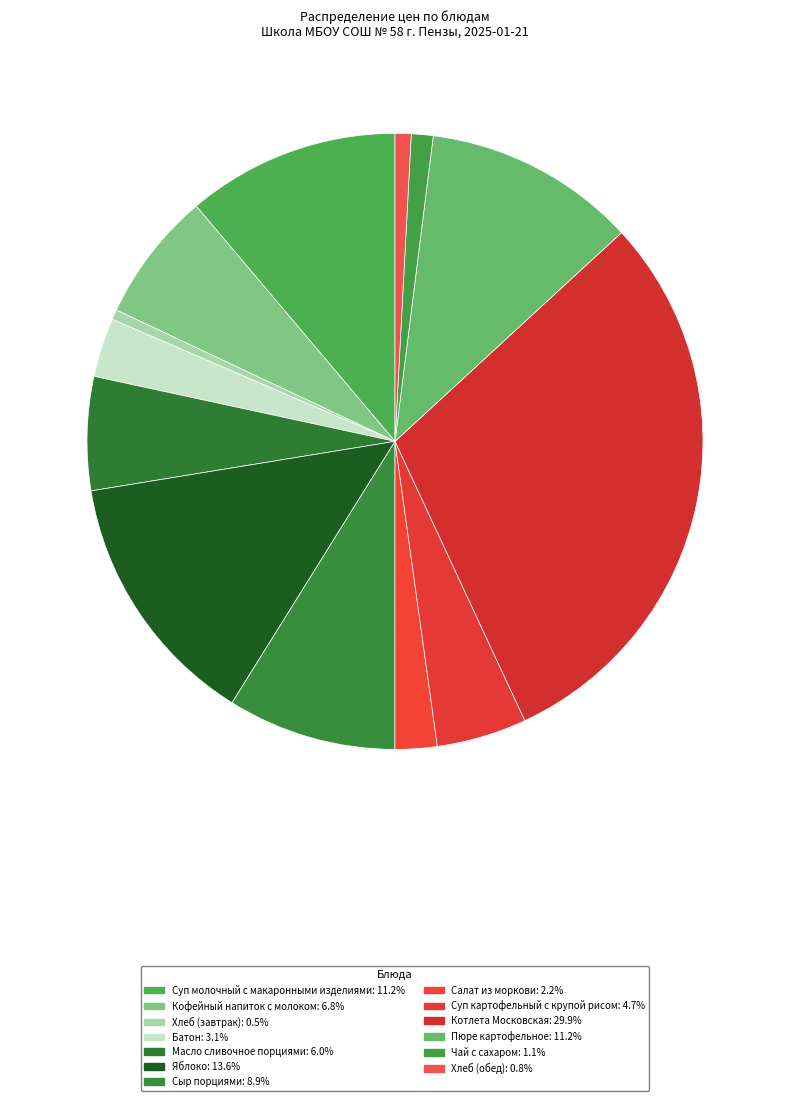

How many segments does this pie chart have?

13